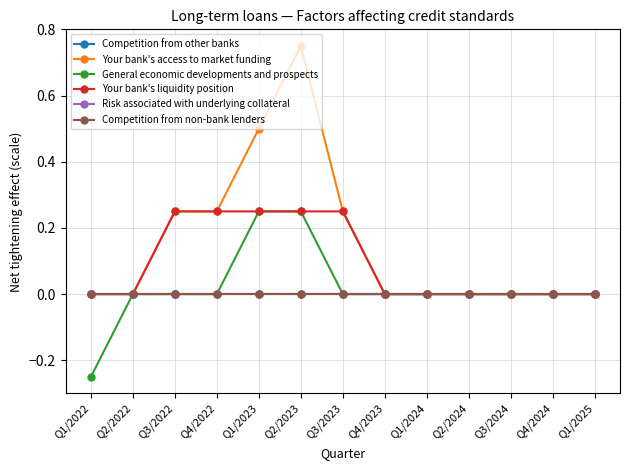

At how many categories does at least one series exceed 0?

5